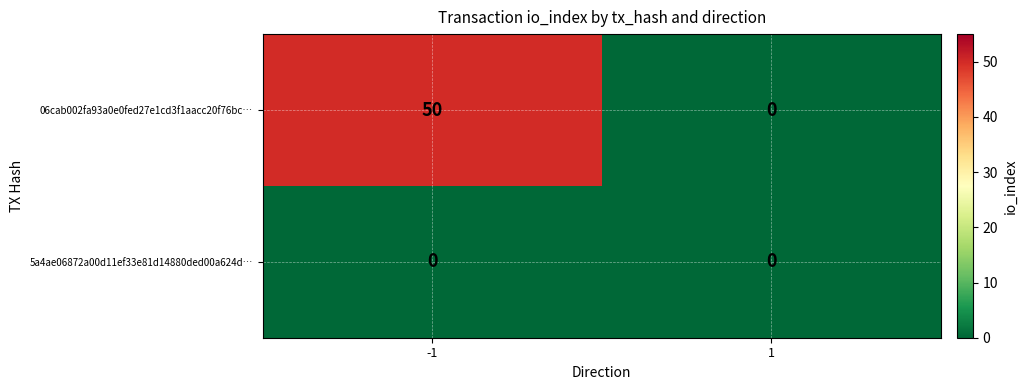

How many categories are shown in the chart?

2